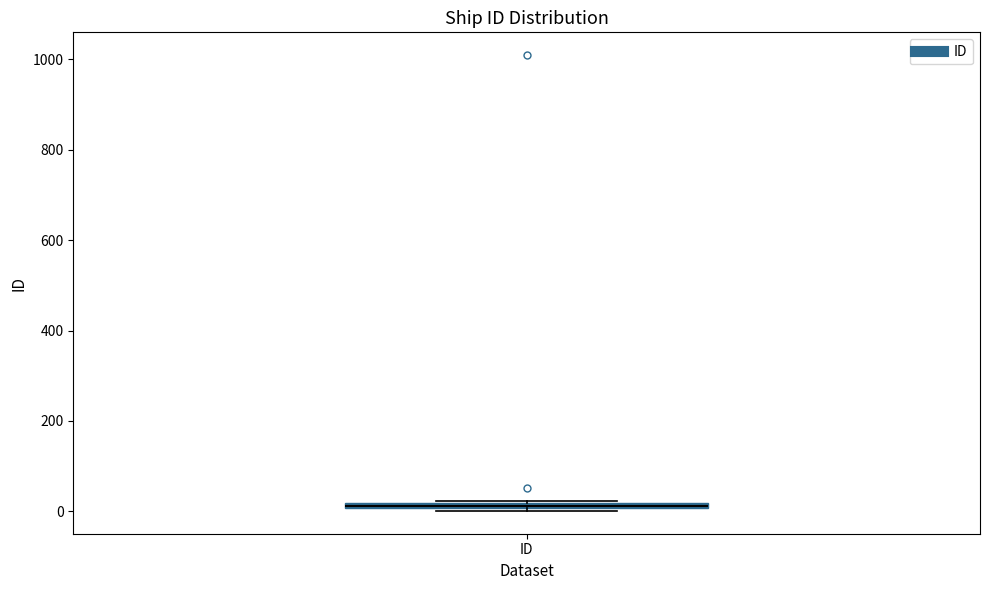

Where is the upper edge of the box for ID on the y-axis? The values are not printed on the chart, so give them approximately, as read against the axis.

20